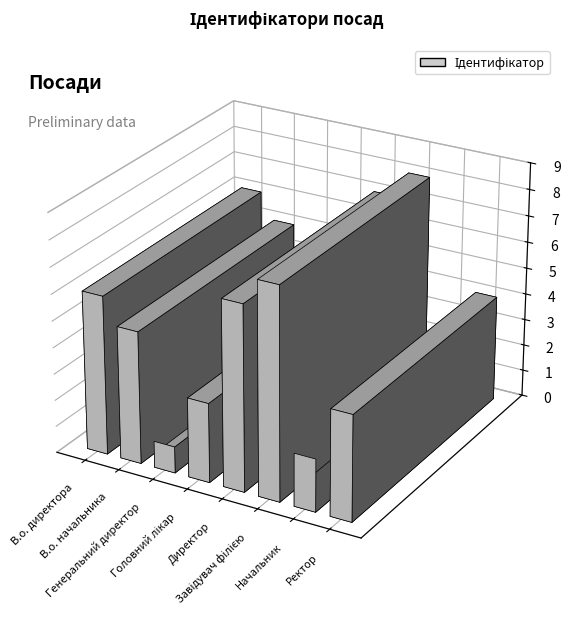

What is the maximum value shown in the chart?

8